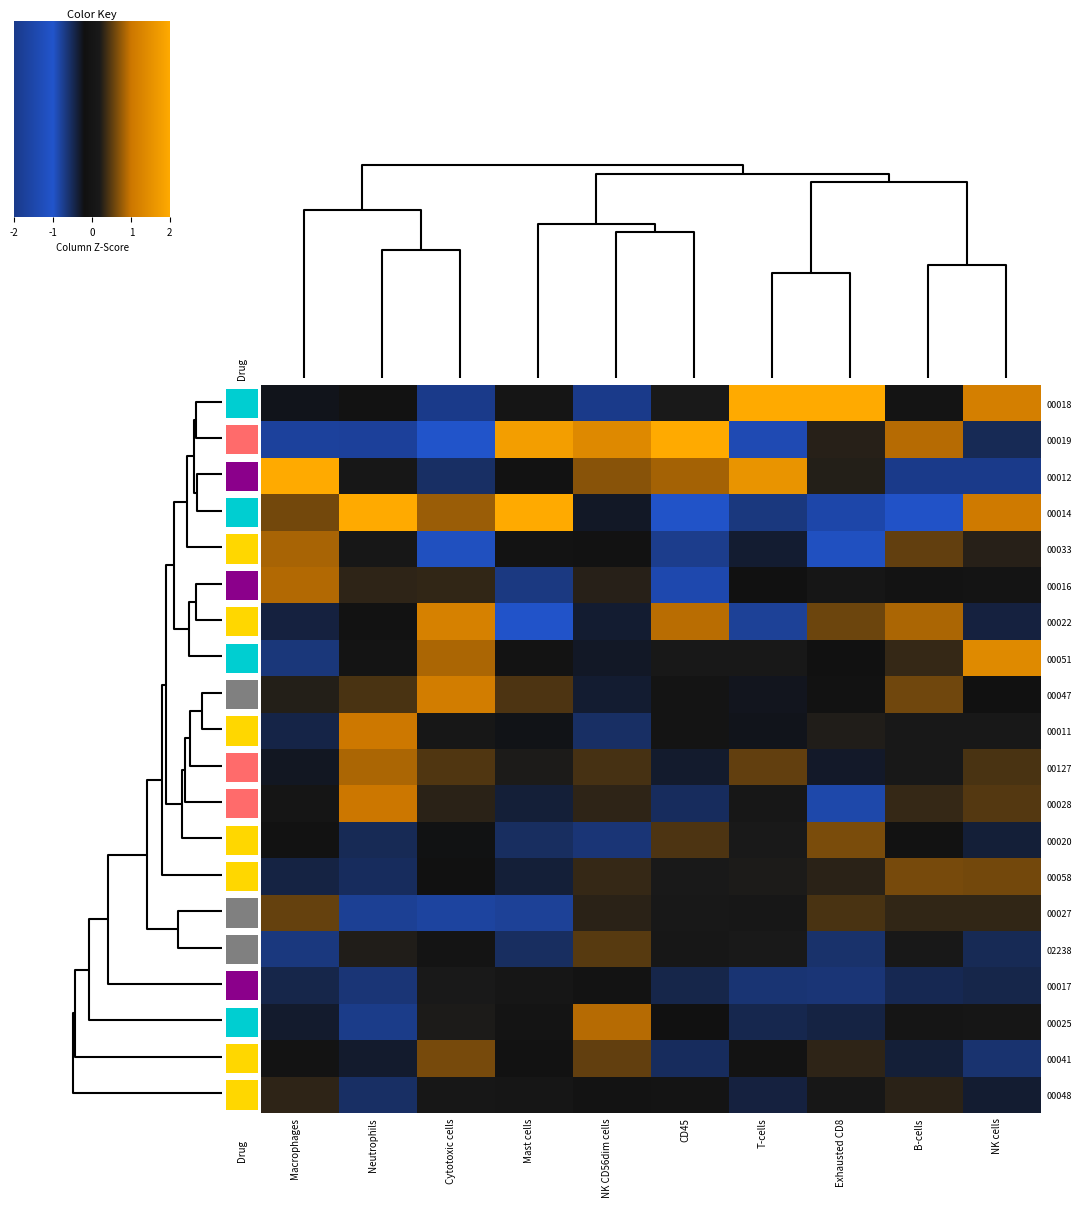

Count the number of data series in this chart.

20